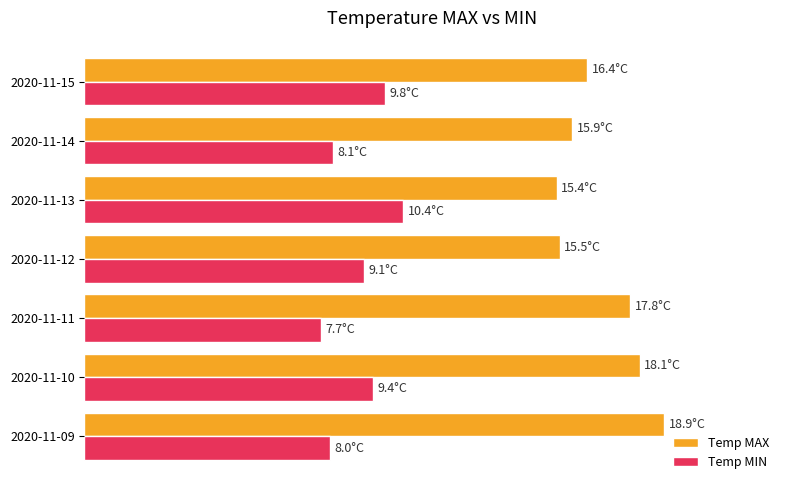

What is the difference between the maximum and minimum values in the Temp MAX series?

3.5